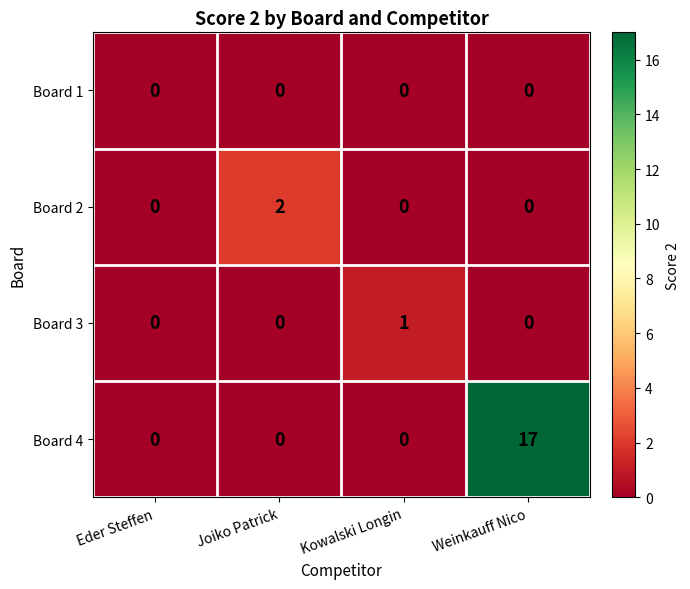

The value of Board 4 at Eder Steffen is 8. True or false?

False